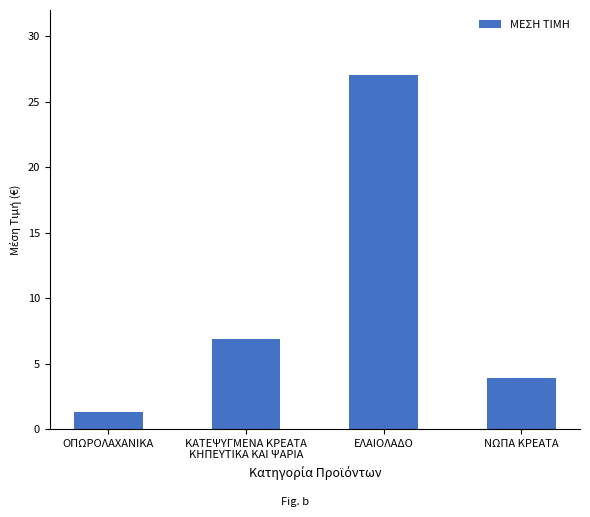

Where does the data first go above 6?

ΚΑΤΕΨΥΓΜΕΝΑ ΚΡΕΑΤΑ
ΚΗΠΕΥΤΙΚΑ ΚΑΙ ΨΑΡΙΑ